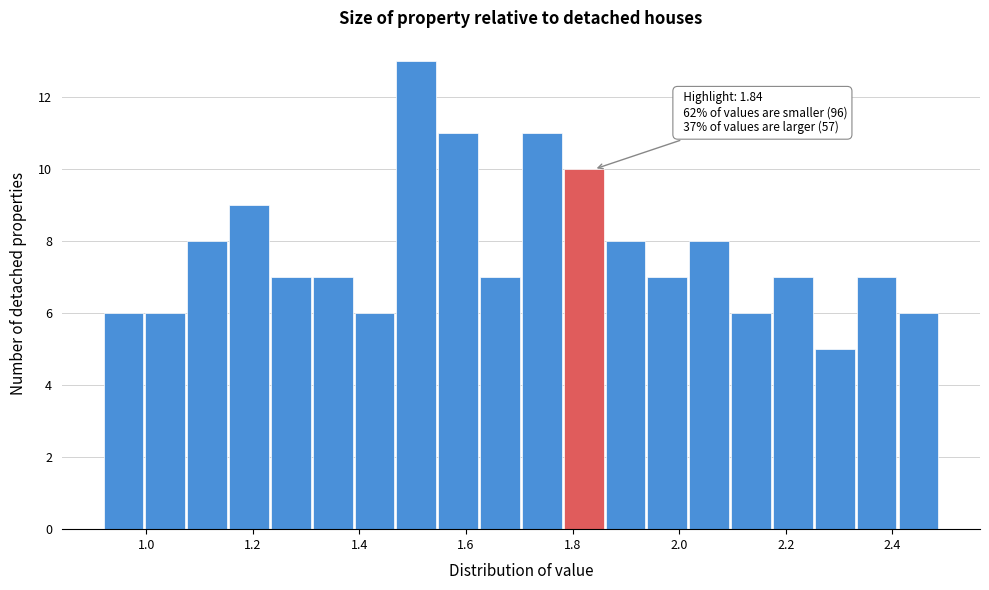

Around what value on the x-axis is the tallest bar? Give the approximate position of its centre, as read against the axis.

1.50